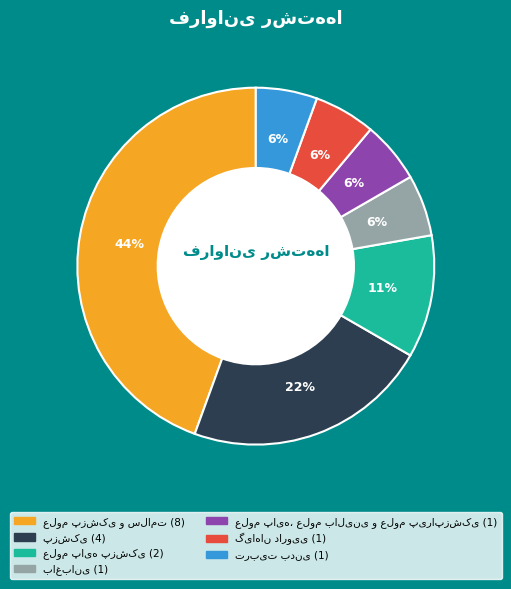

Does any single category account for the majority?

No